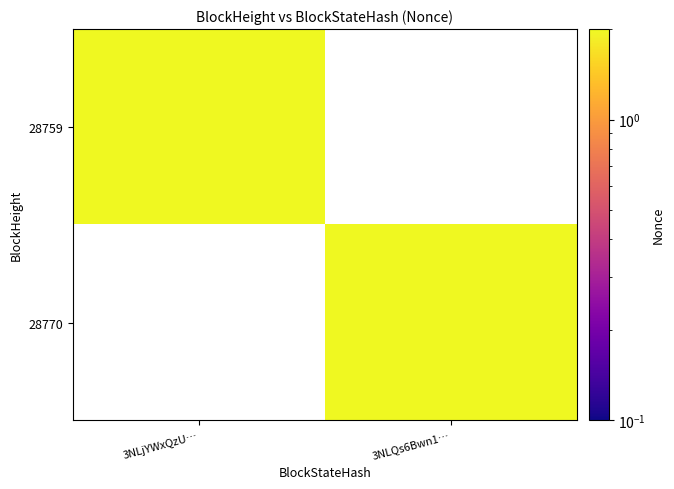

What is the greatest value displayed?

2.0